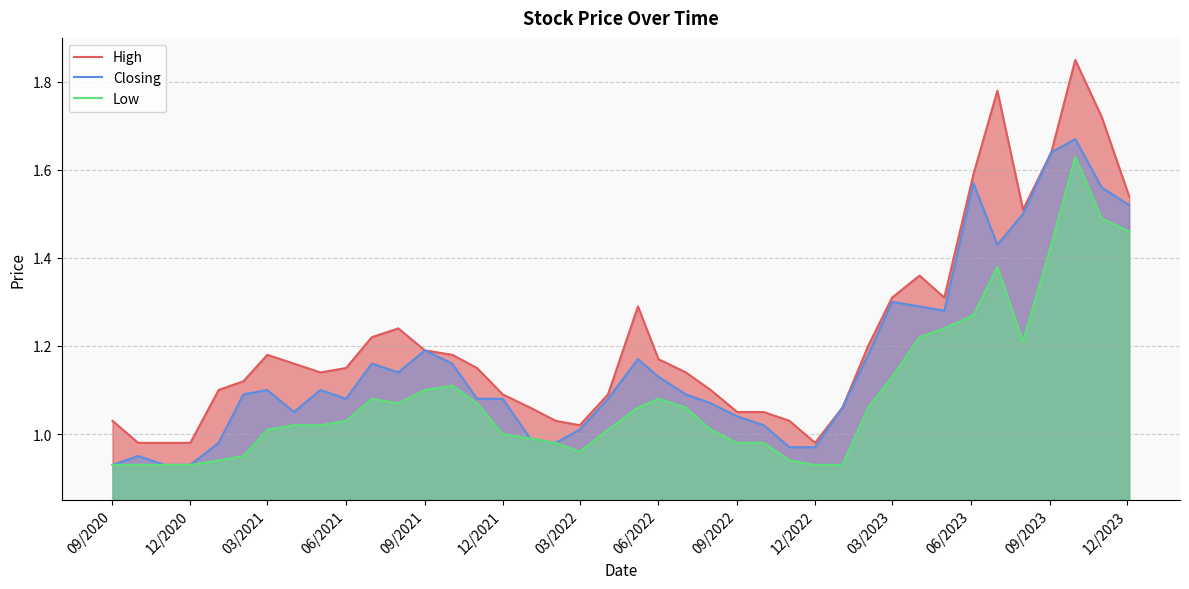

Is it true that Closing equals 1.2 at 09/2021?

True